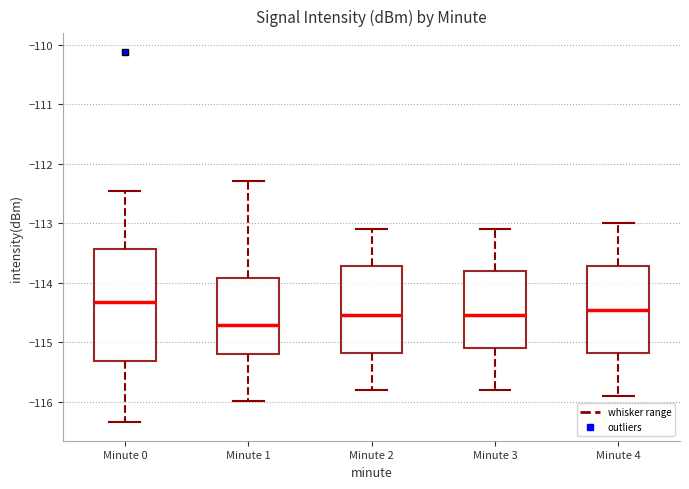

Which box is the tallest, from its lower edge to its upper edge?

Minute 0